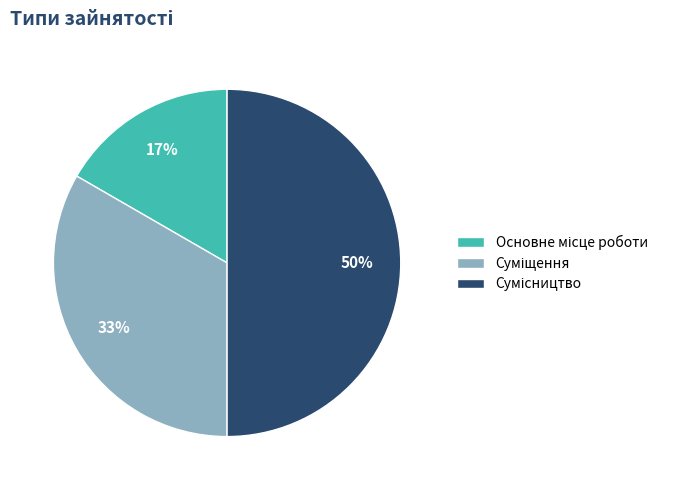

To the nearest percent, what is the difference between the largest and smallest slice percentages?

33%